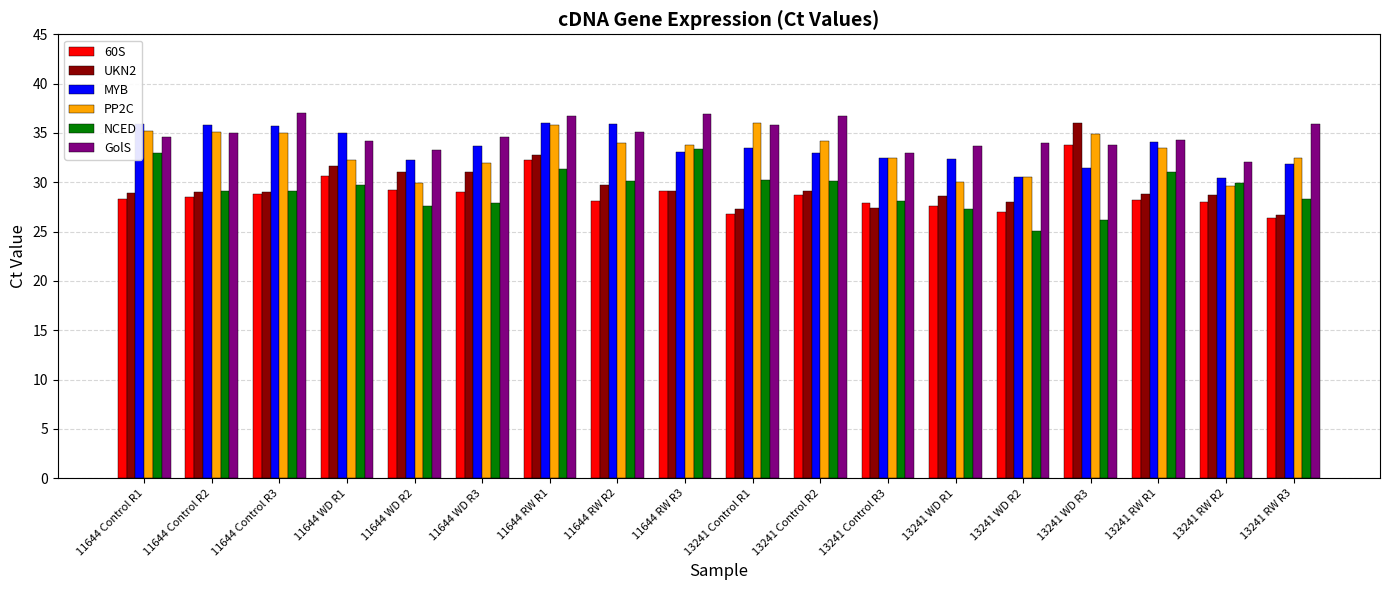

How many data points does each series have?

18